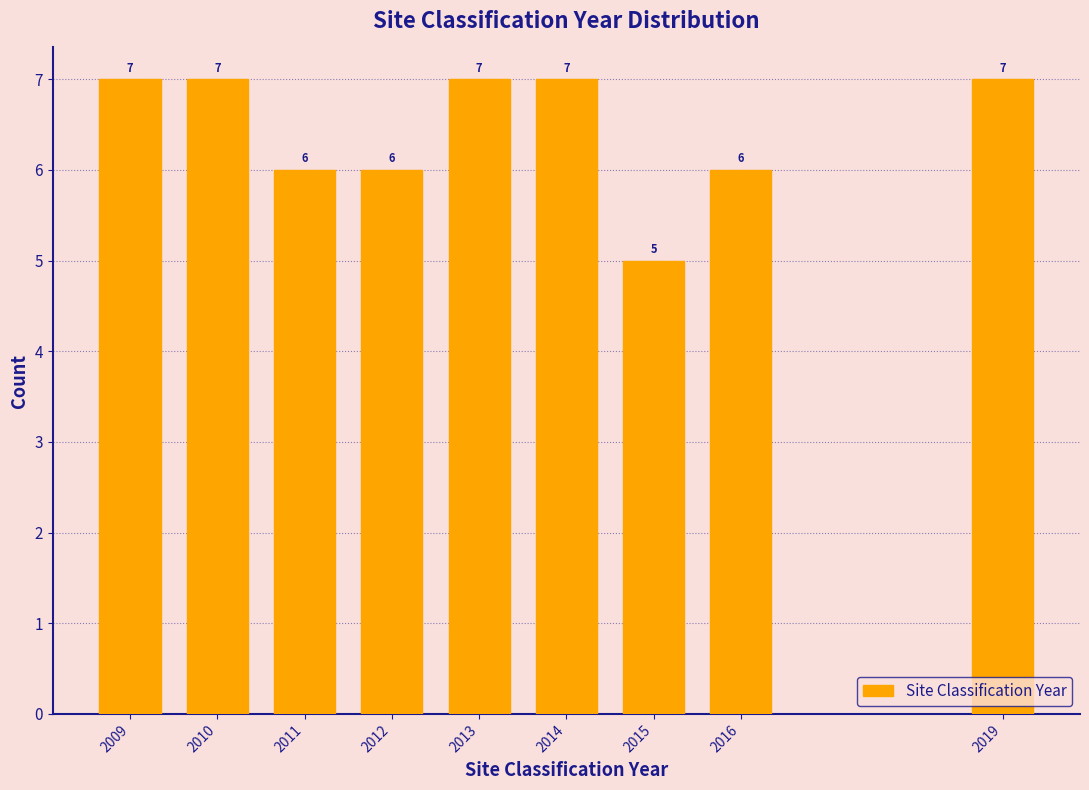

Reading left to right, list all the values displayed in this chart.

7	7	6	6	7	7	5	6	7